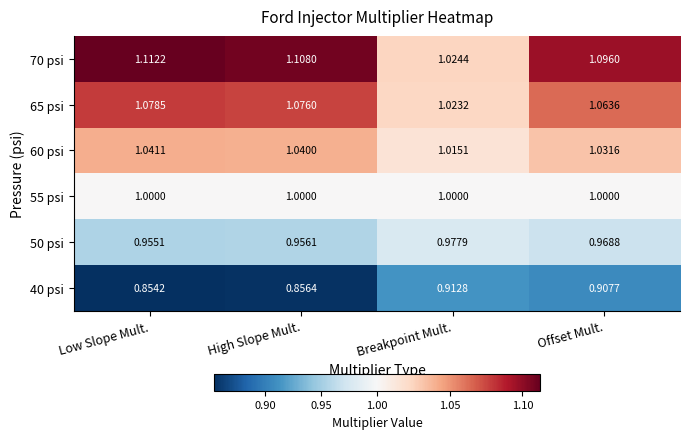

Which category has the highest value across all series?

Low Slope Mult.